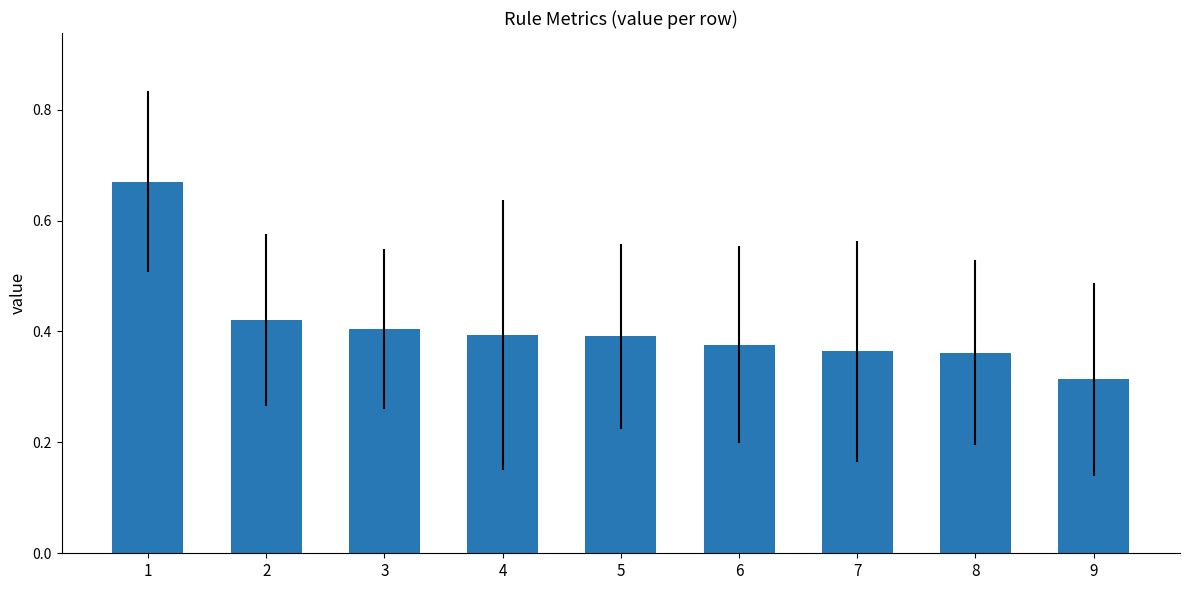

Count the values in the range 0 to 1.

9